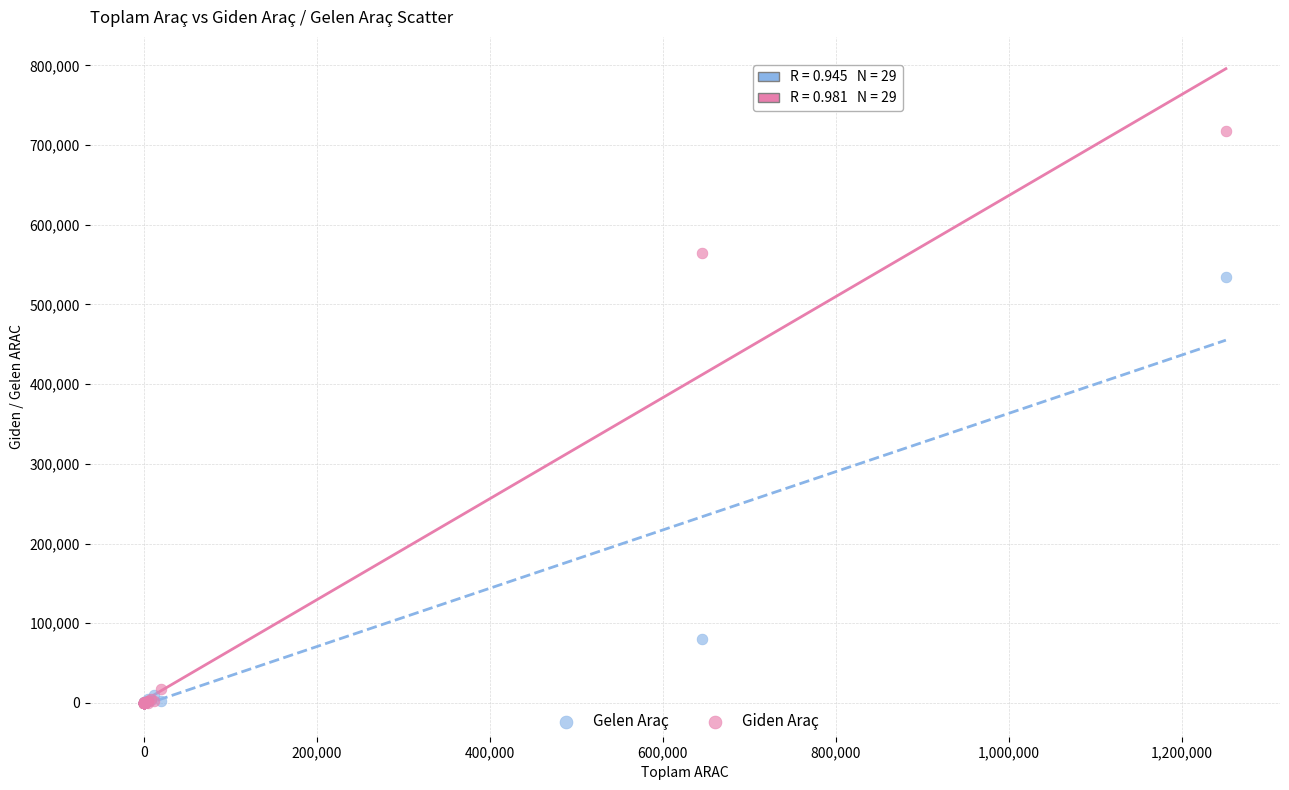

Which series reaches the maximum Y coordinate?

Giden Araç